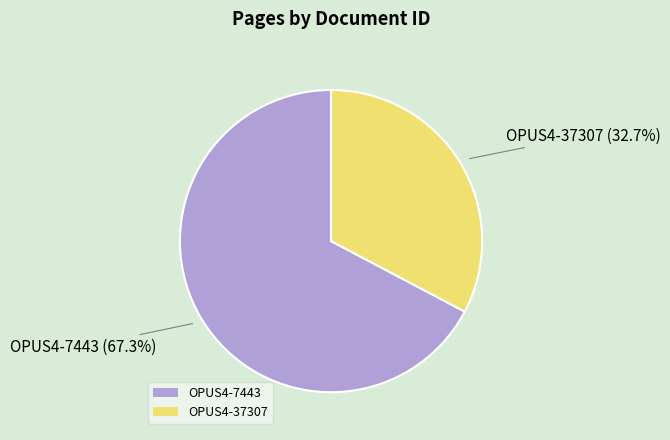

Does any single category account for the majority?

Yes